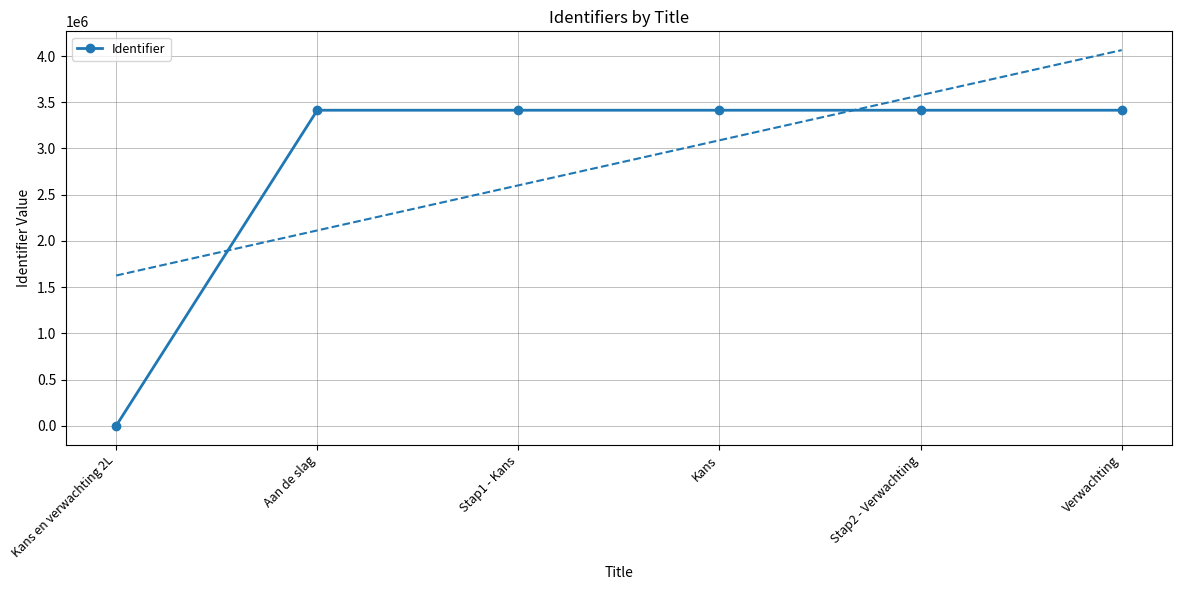

What is the difference between the maximum and minimum values?

3413883